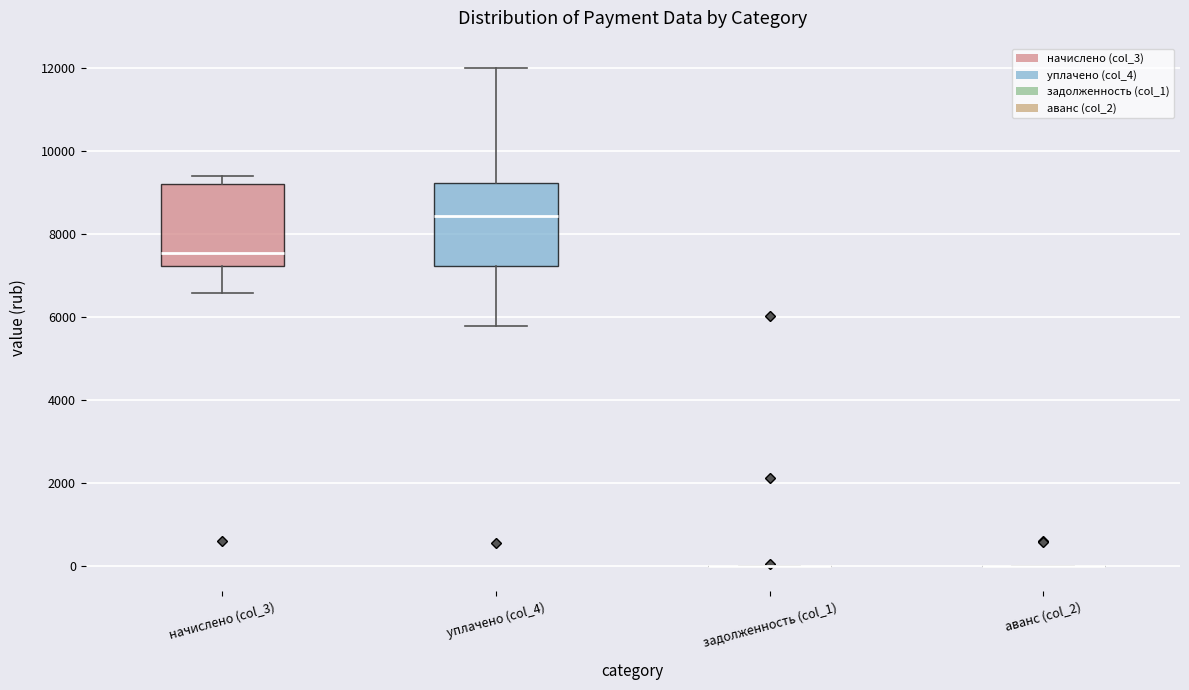

Reading left to right, read every box against the y-axis: the position of its median line, the range the box covers, and the ends of its whiskers. The values are not printed on the chart, so give them approximately, as read against the axis.

начислено (col_3): median 7600, box 7200 to 9200, whiskers 6600 to 9400
уплачено (col_4): median 8400, box 7200 to 9200, whiskers 5800 to 12000
задолженность (col_1): box collapsed to a line at 0, whiskers 0 to 0
аванс (col_2): box collapsed to a line at 0, whiskers 0 to 0